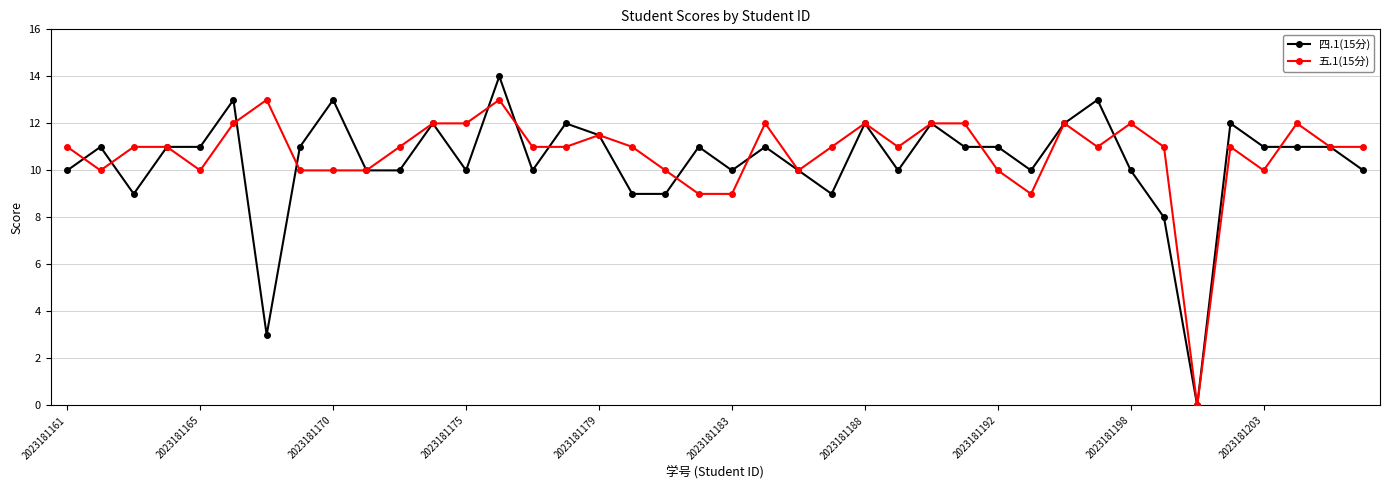

True or false: 五.1(15分) and 四.1(15分) cross at least once.

True